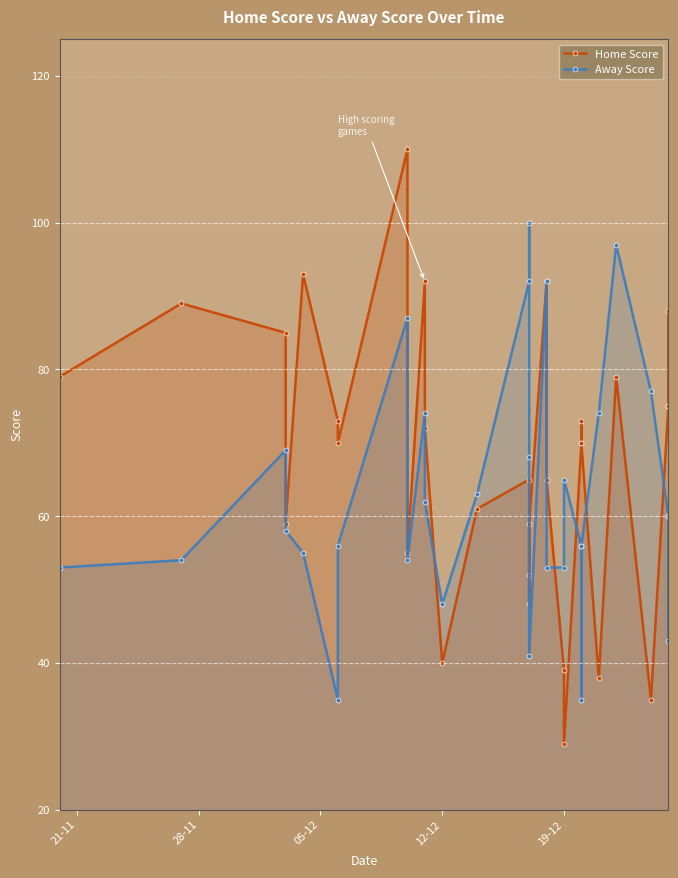

How many times do Away Score and Home Score cross each other?

6